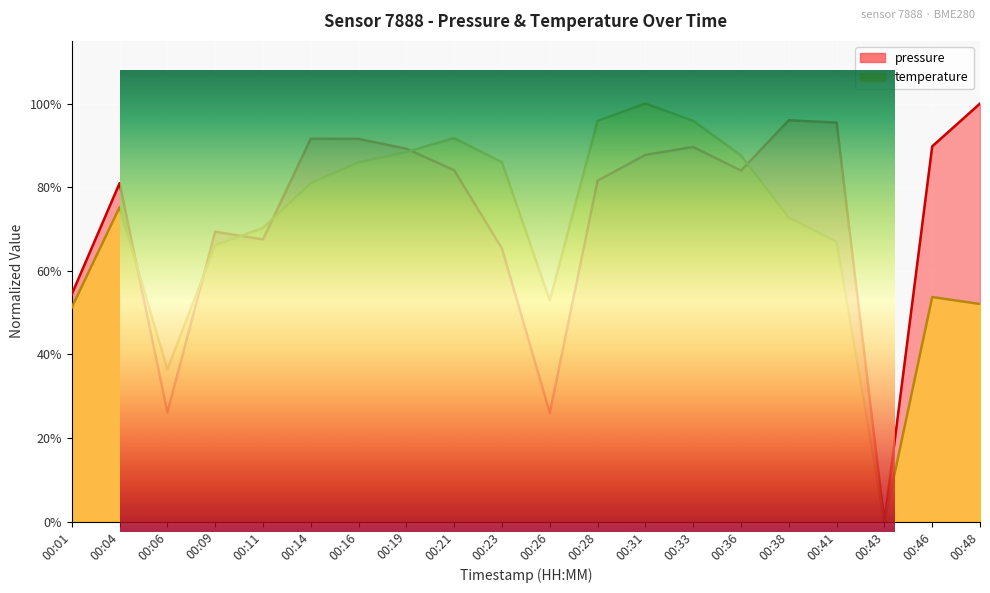

True or false: pressure has a value of 1.6 at 00:48.

False